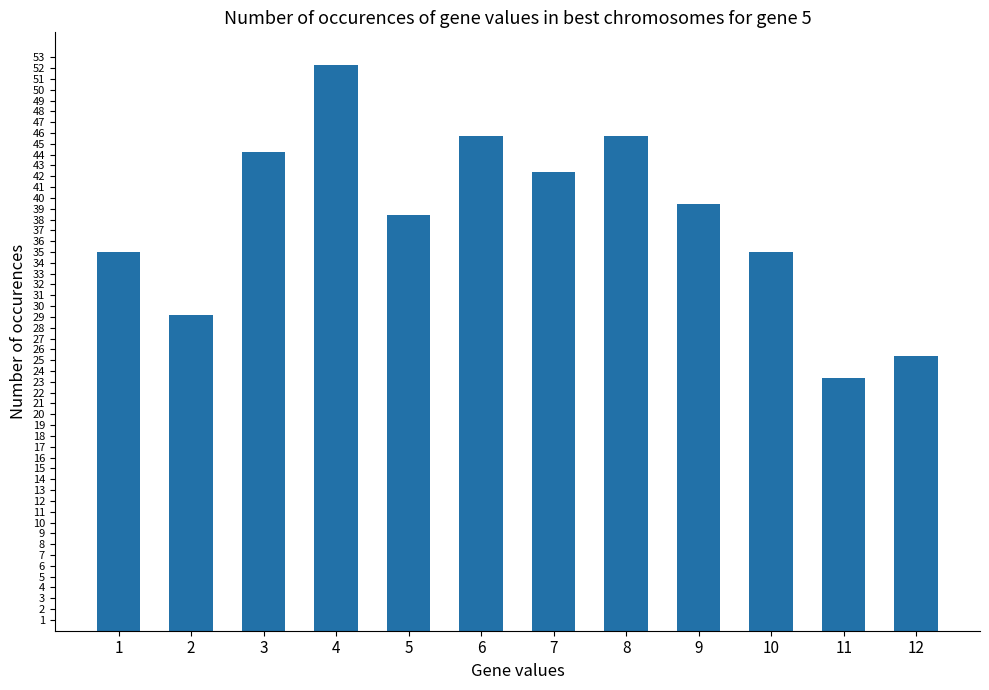

Approximately how many times larger is the value at 12 compared to 4?

0.5